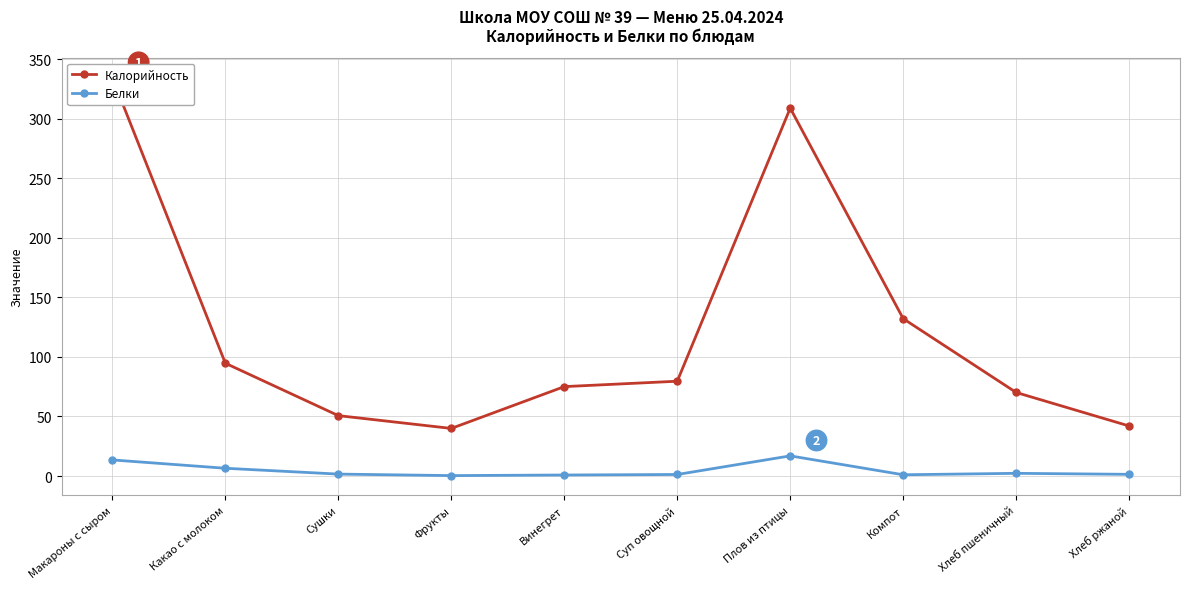

Which category has the highest value across all series?

Макароны с сыром